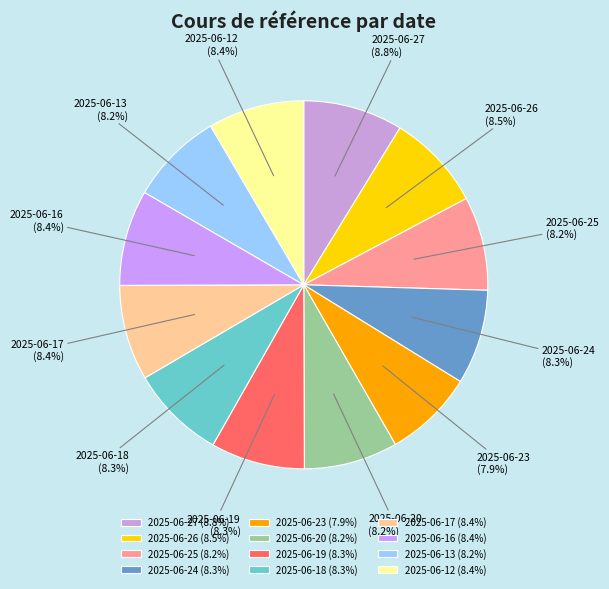

The 2025-06-19 slice represents 8% of the pie. True or false?

True